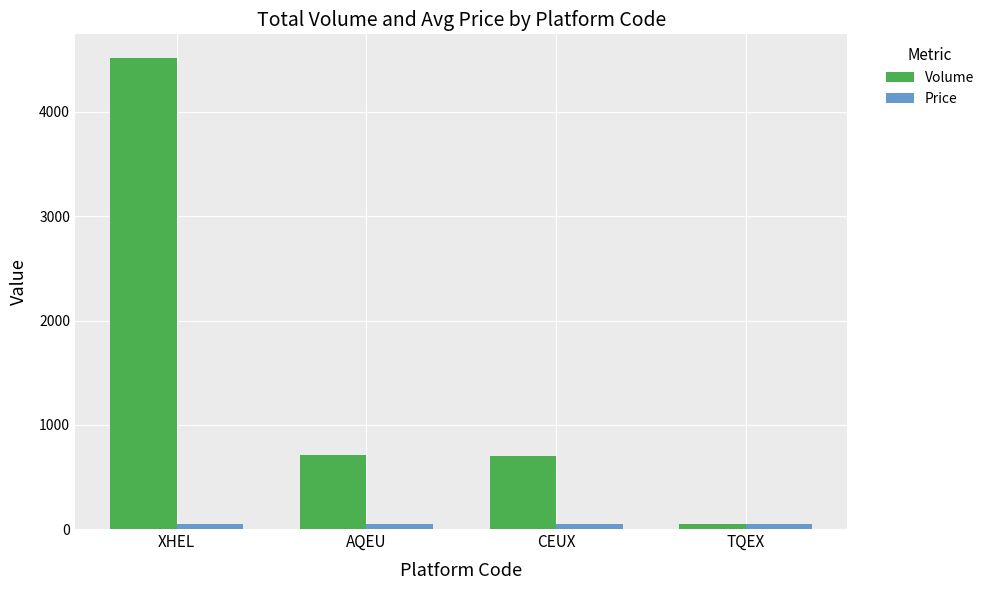

Rank the series by their maximum value, from highest to lowest.

Volume, Price